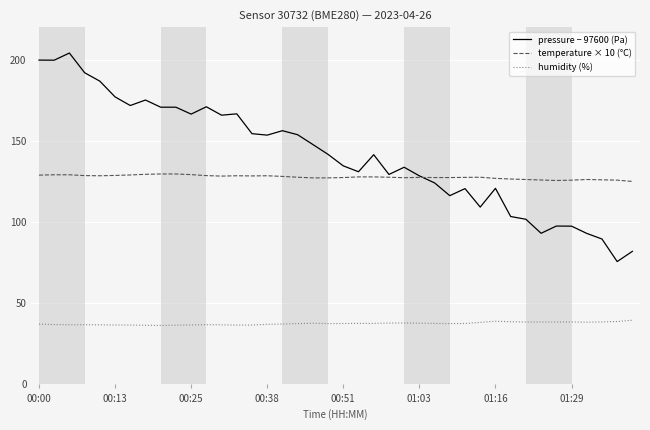

Which series has the largest range (max minus min)?

pressure − 97600 (Pa)